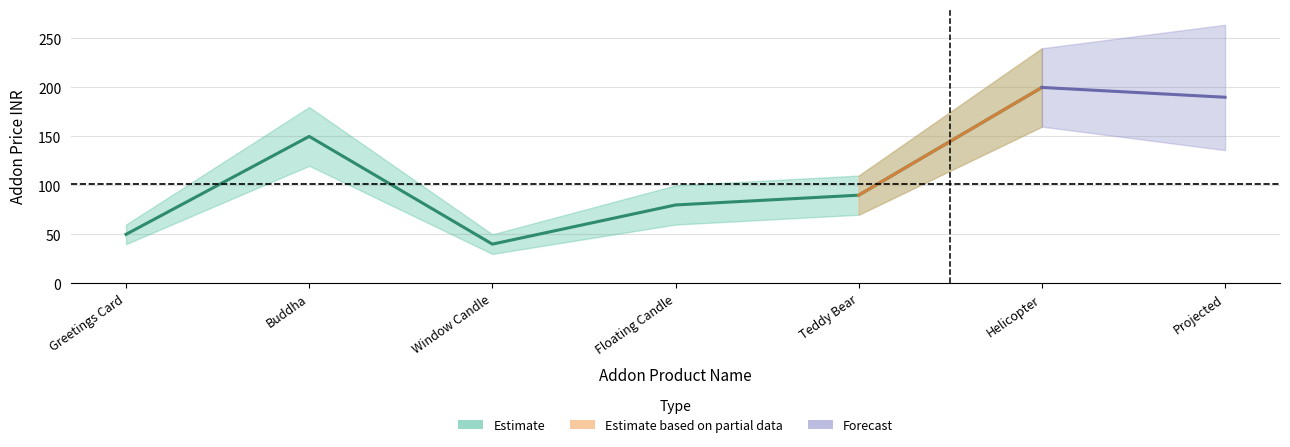

What is the sum of all values?

610